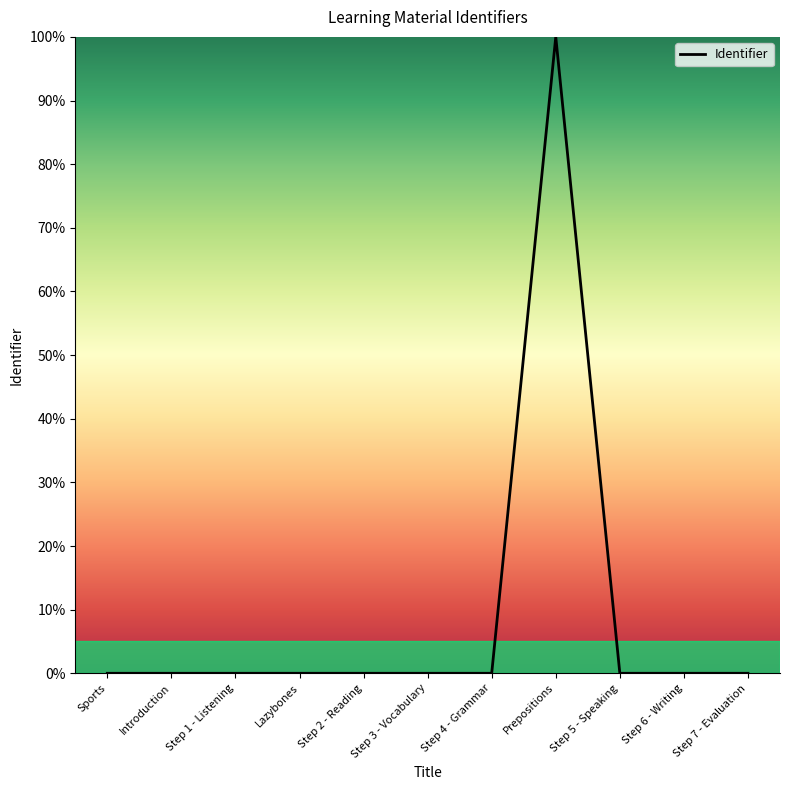

What is the difference between the maximum and minimum values?

100.0